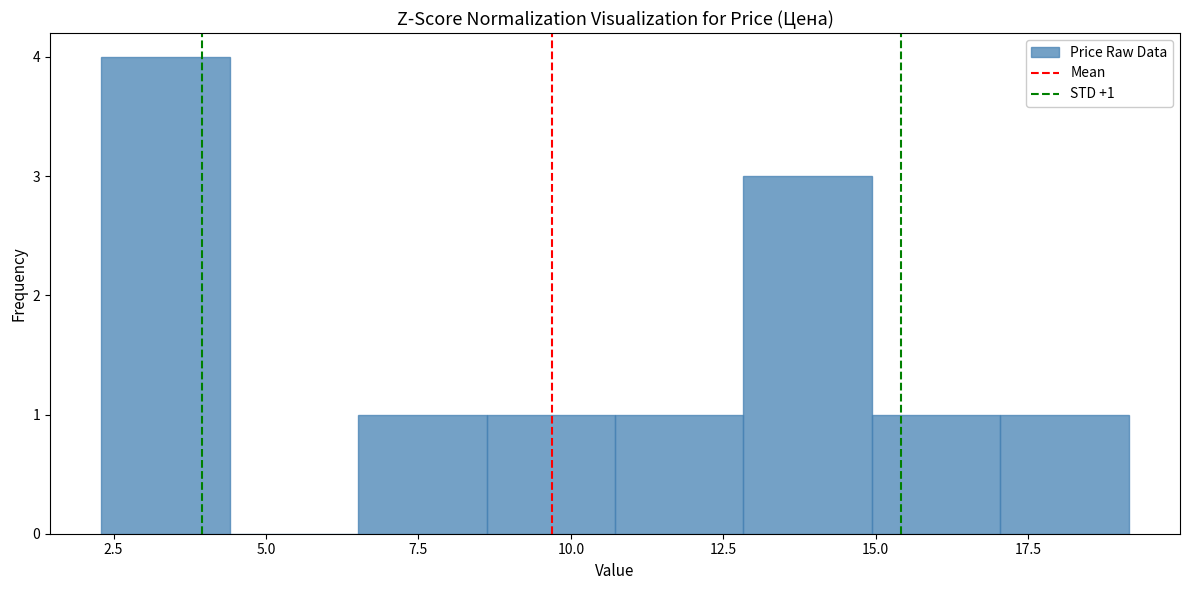

Which range on the x-axis has the tallest bar?

2.5 to 4.5